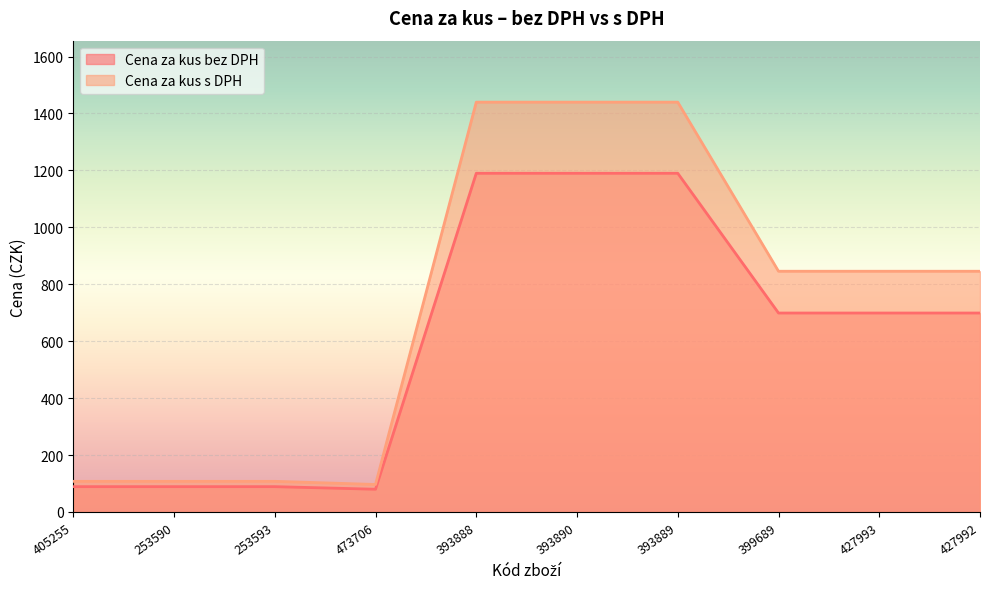

What is the minimum value shown in the chart?

79.9